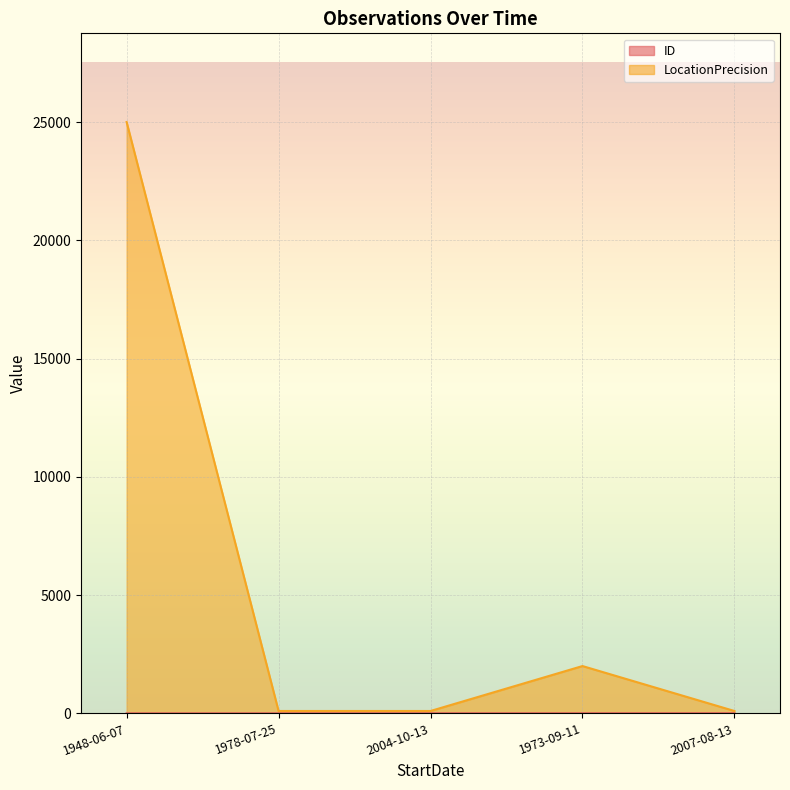

Between 1948-06-07 and 1973-09-11, which series saw the biggest shift?

LocationPrecision